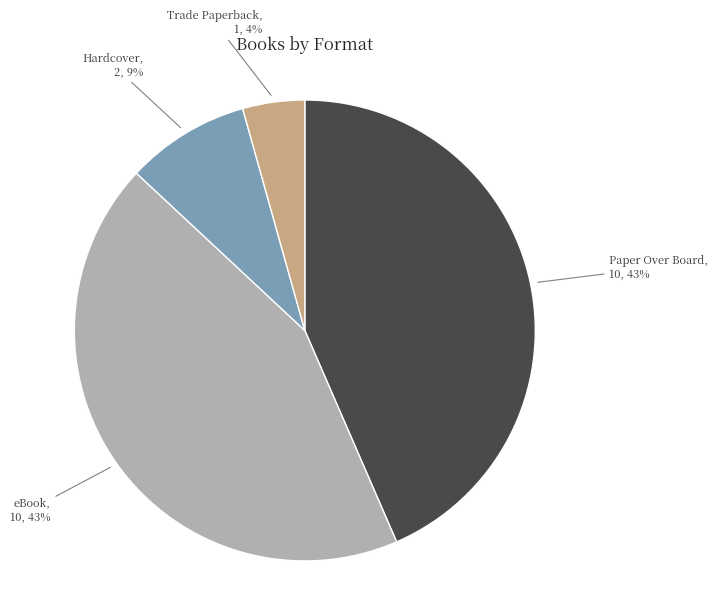

To the nearest percent, what is the average slice percentage?

25%